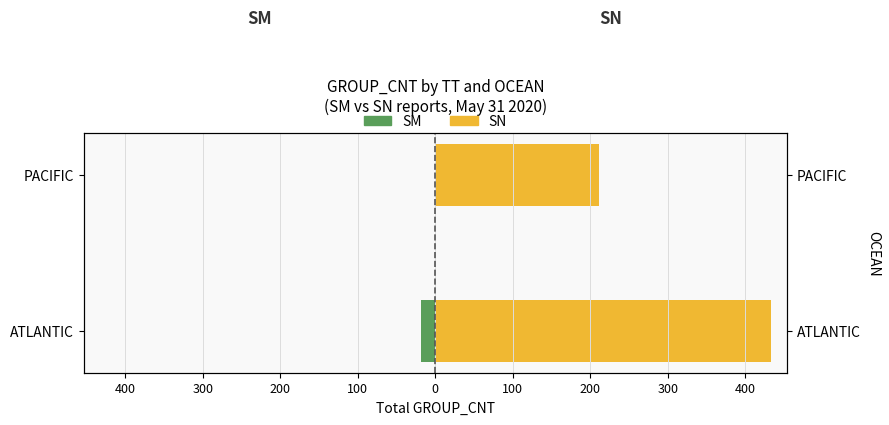

The value of SM at ATLANTIC is -31. True or false?

False